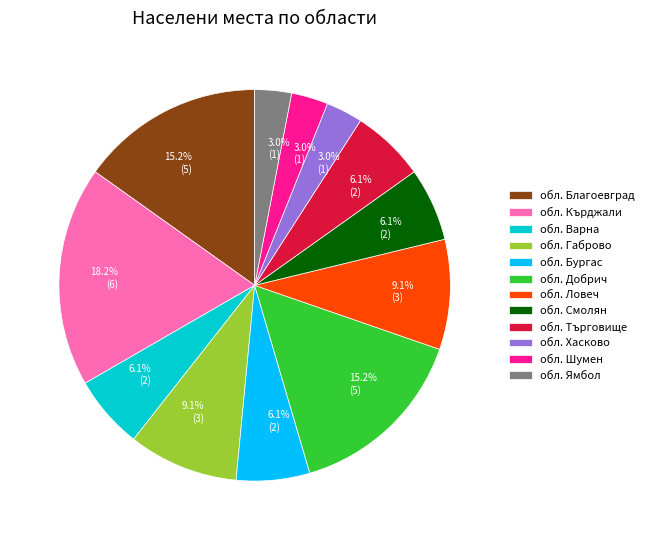

What percentage is the обл. Габрово slice, to the nearest percent?

9%